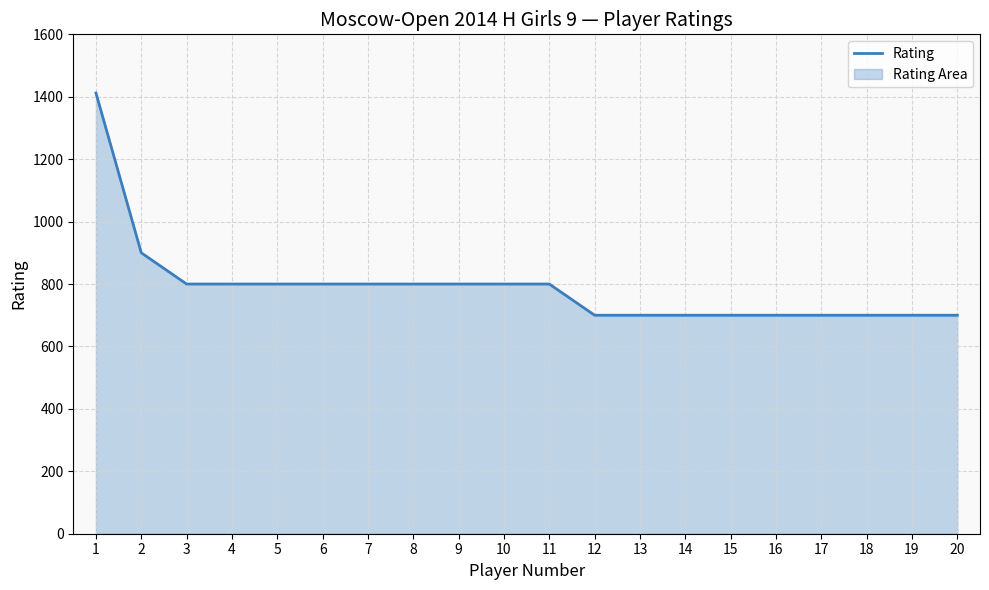

What is the approximate value at 20?

700